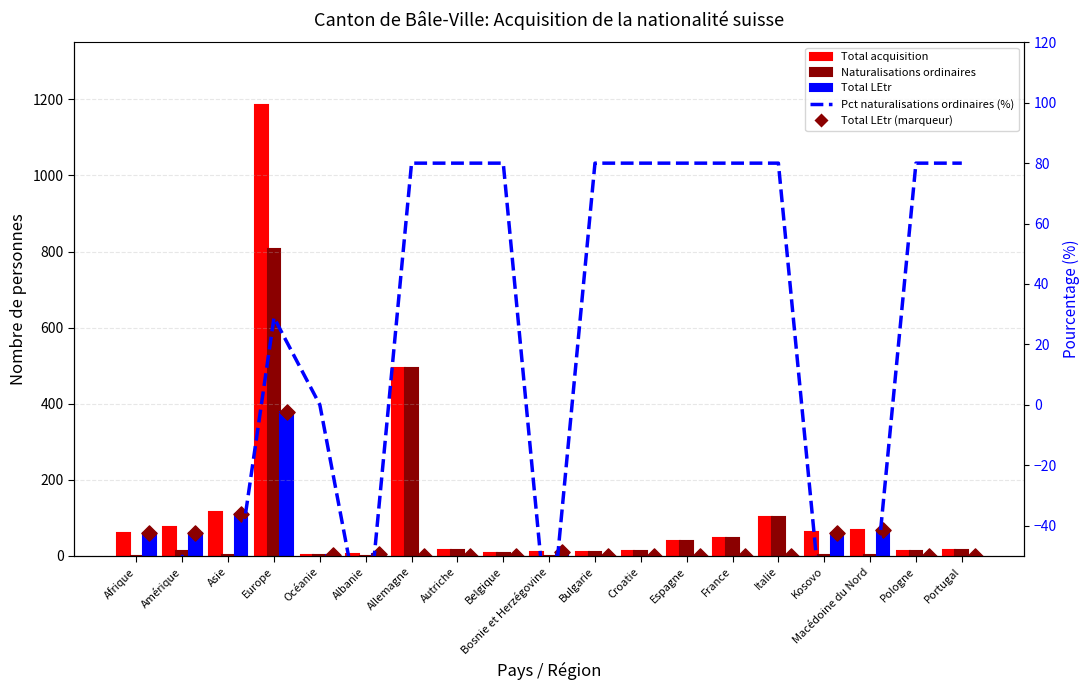

Which series has the widest spread of Y values?

Total acquisition